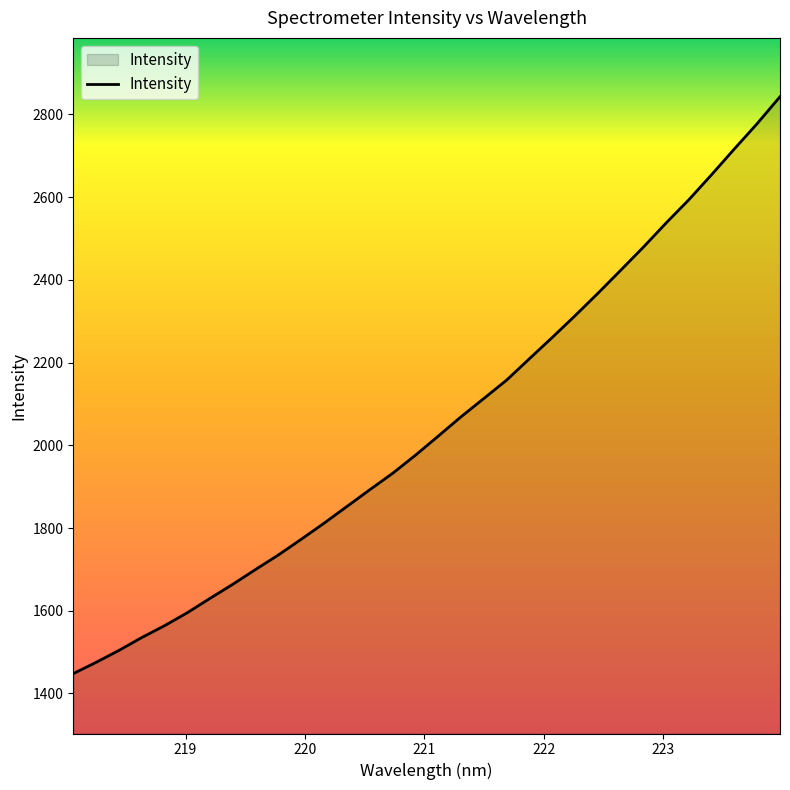

What is the difference between the maximum and minimum values?

1394.9